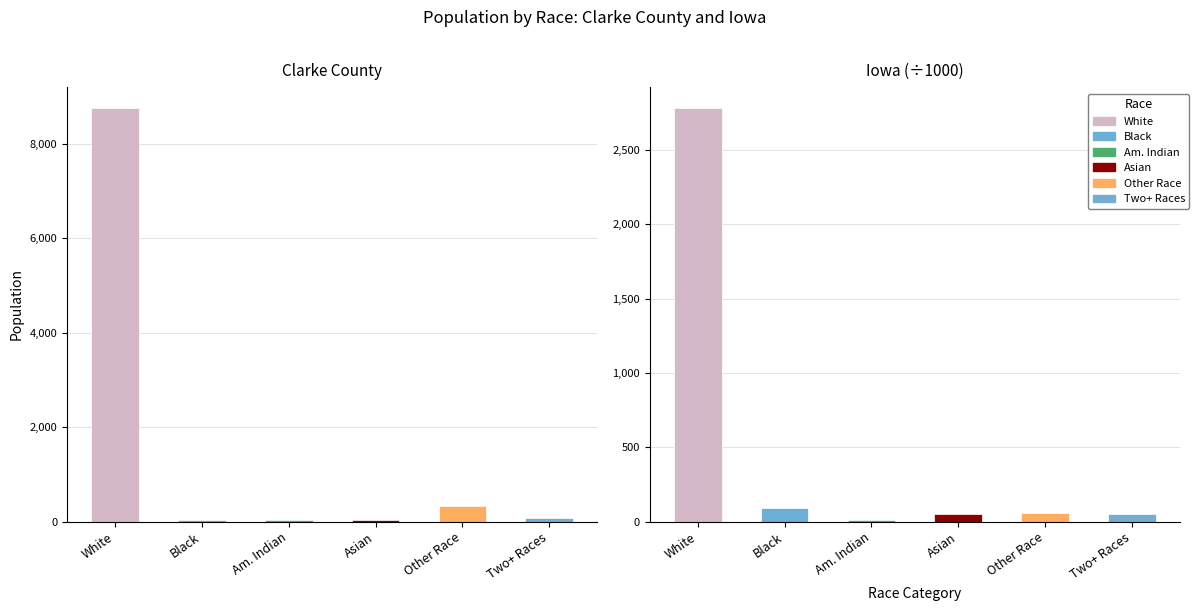

Which series has the largest total across all categories?

Clarke County